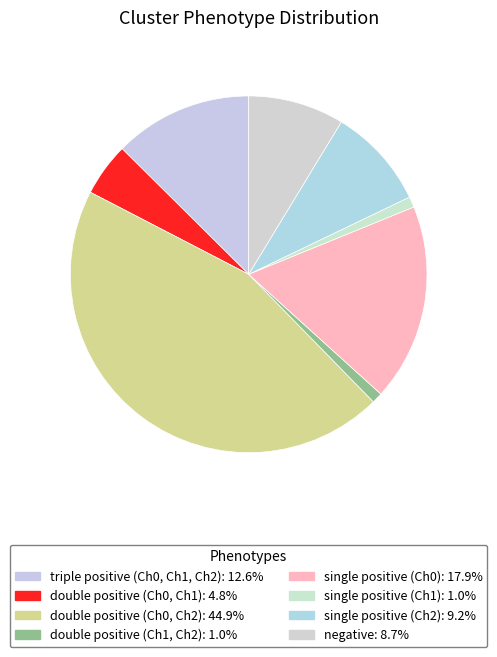

Is there a majority slice in this chart?

No